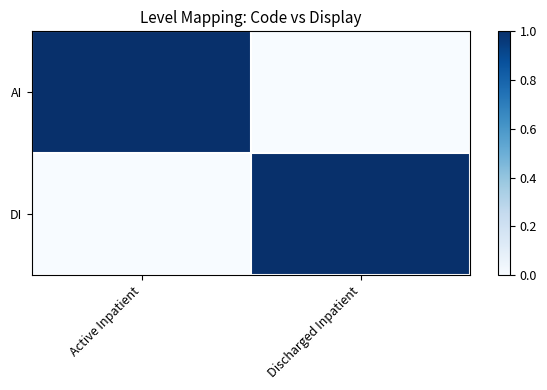

What is the spread (max minus min) of values at Discharged Inpatient?

1